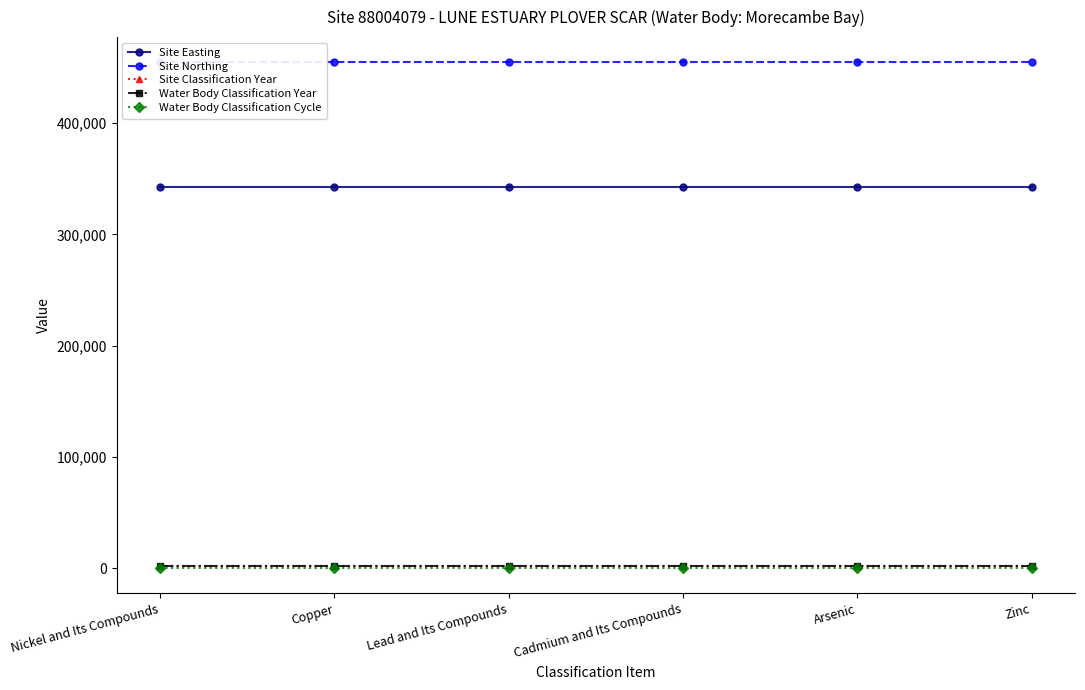

What position from the right is Zinc?

1